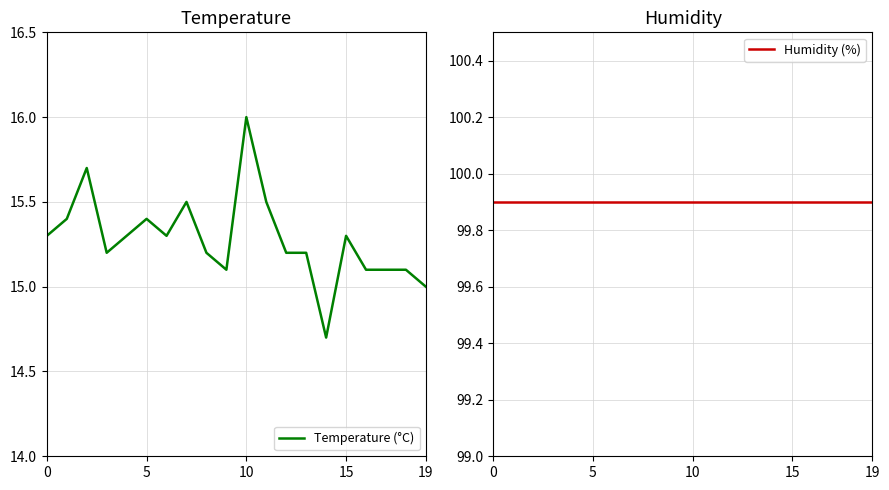

Rank the series by their average value, from highest to lowest.

Humidity (%), Temperature (°C)